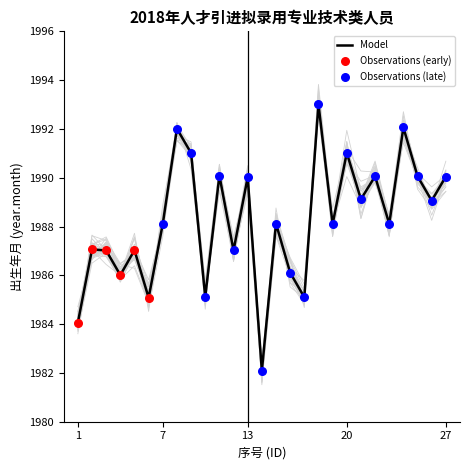

Which has a higher value, 25 or 5?

25